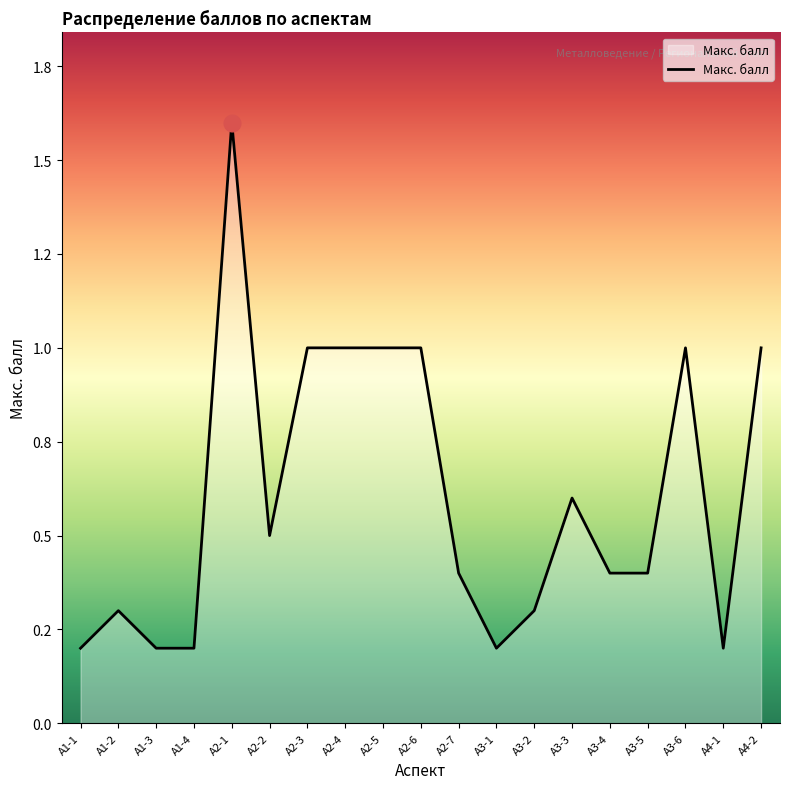

Does the chart have visible grid lines?

No